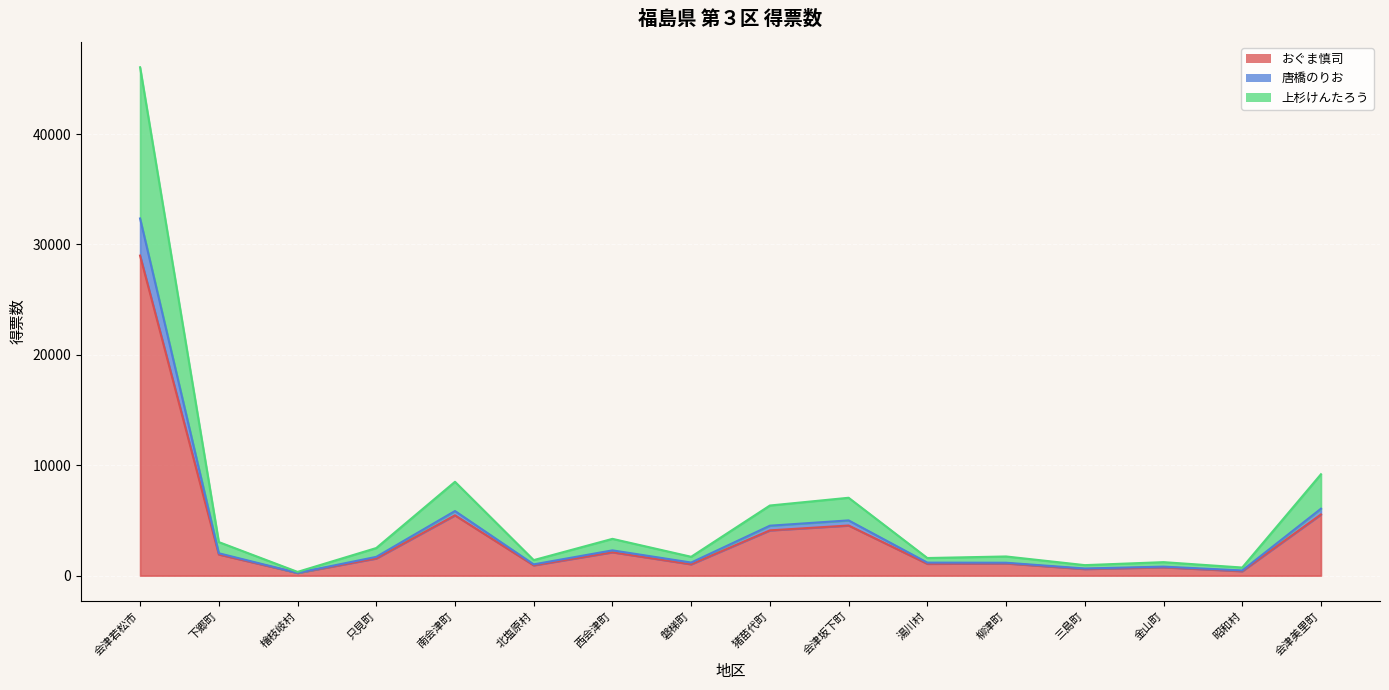

What is the difference between the second highest and second lowest values in the おぐま慎司 series?

5135